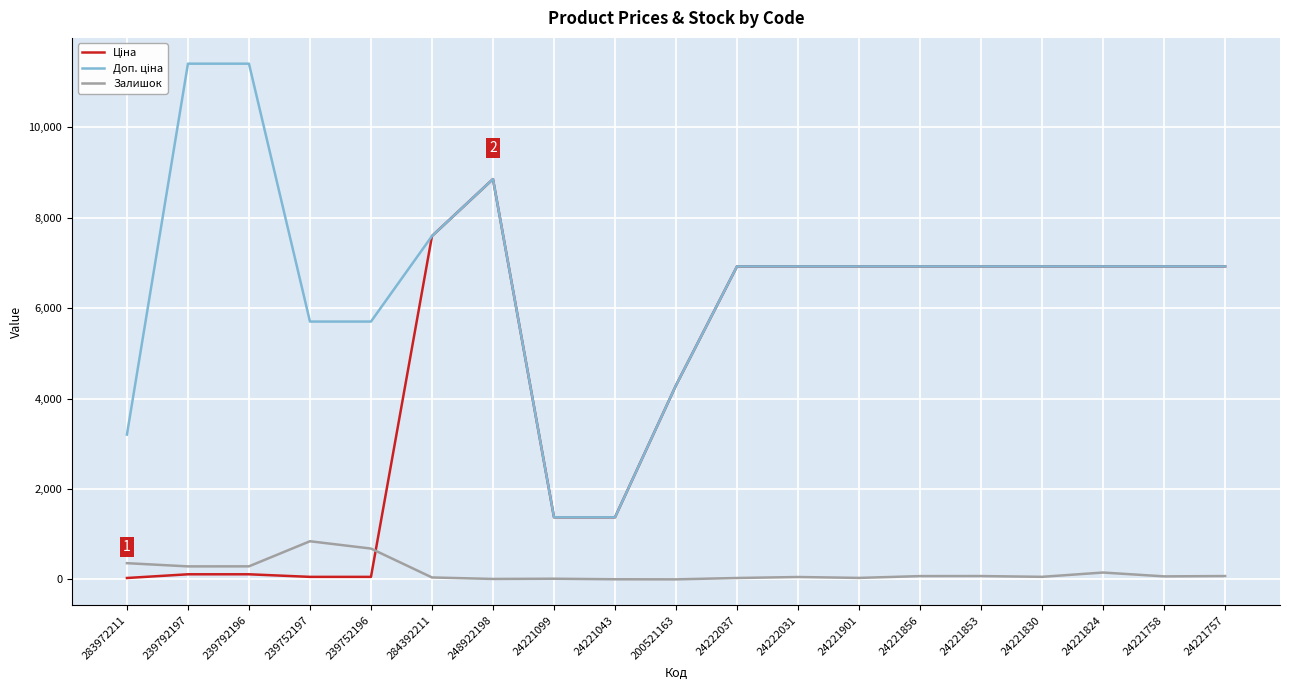

At which category is the sum across all series the highest?

248922198